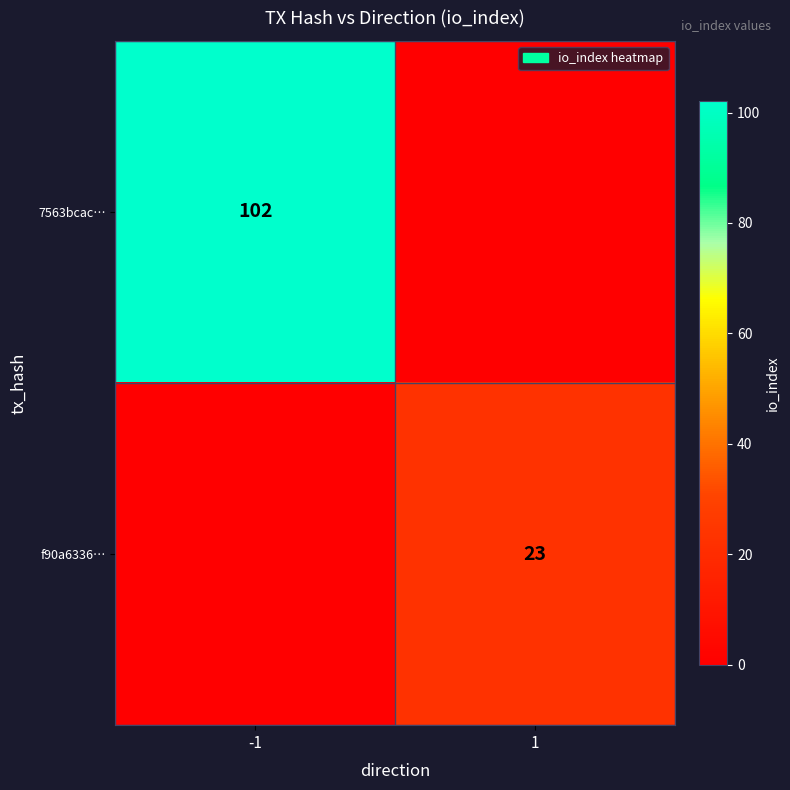

Is it true that 7563bcac… equals 102 at -1?

True